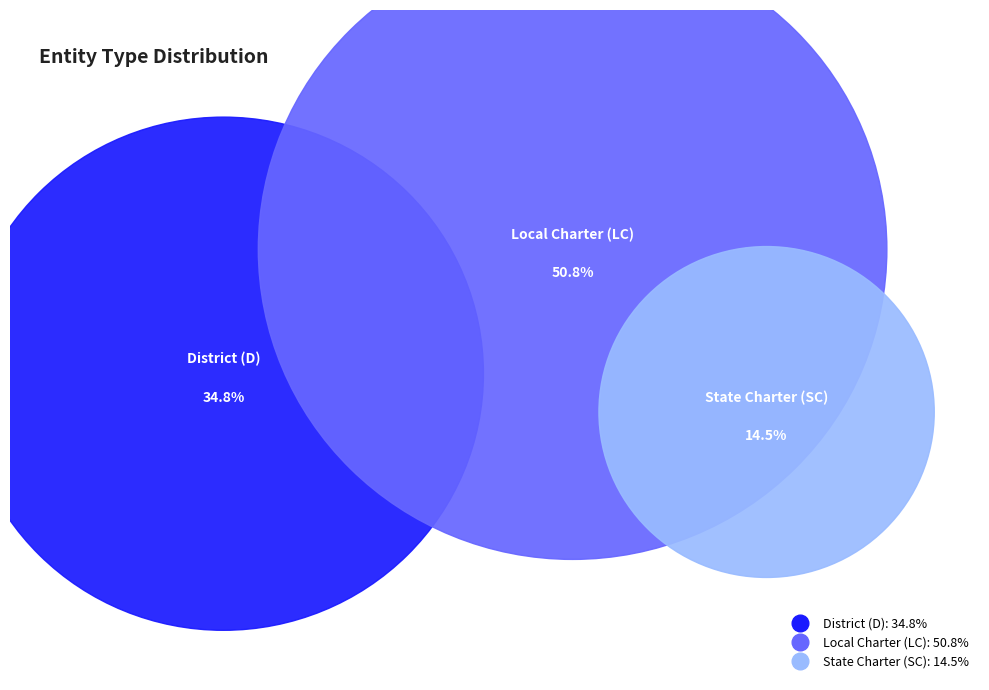

What percentage is the LC slice, to the nearest percent?

51%